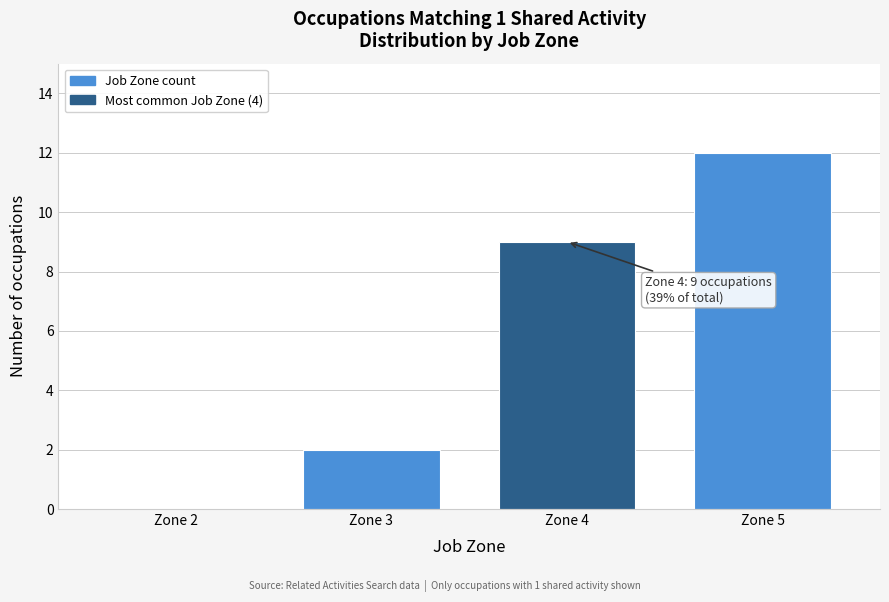

Reading left to right, extract all data points from this chart.

Zone 2=0	Zone 3=2	Zone 4=9	Zone 5=12